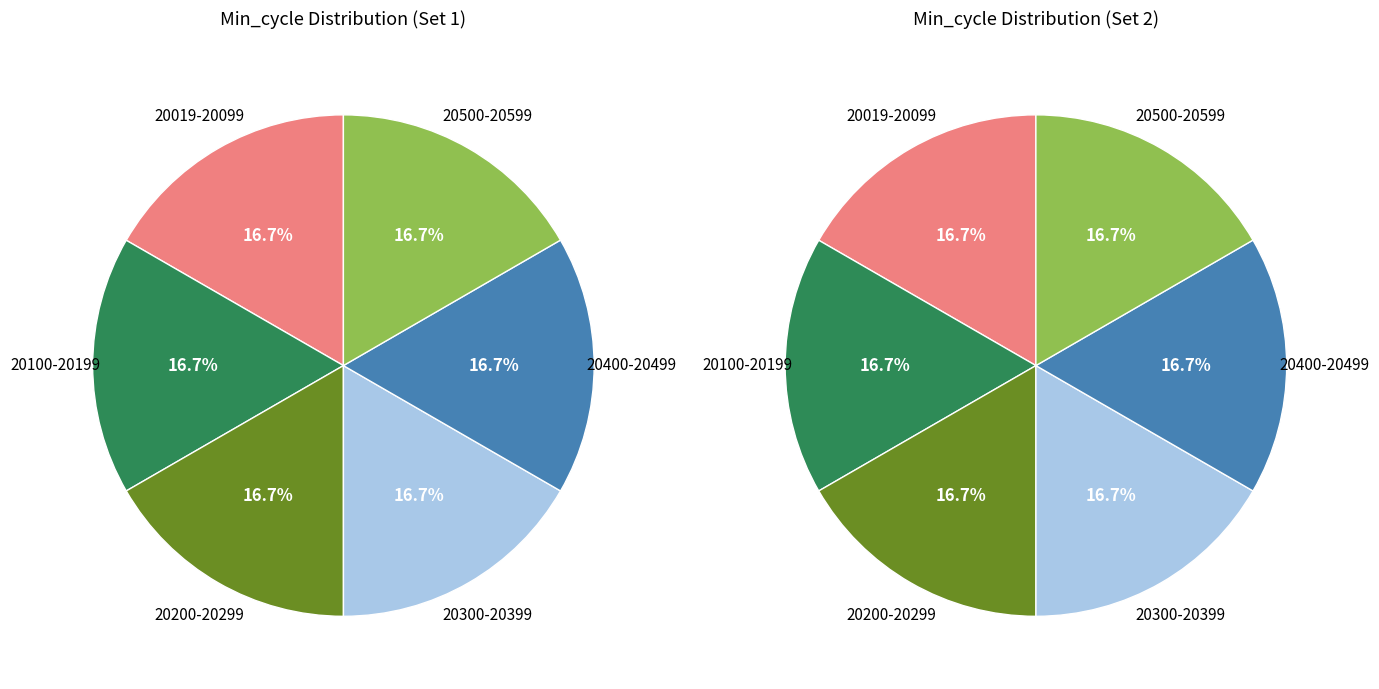

Is it true that 20031 is 17% of the pie?

False